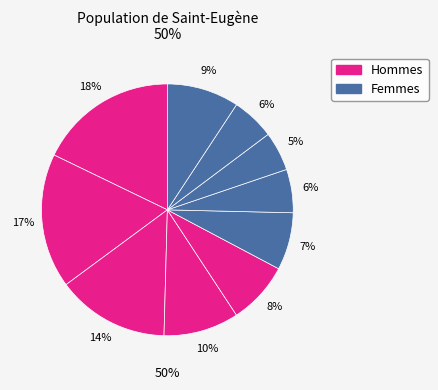

How many segments does this pie chart have?

10